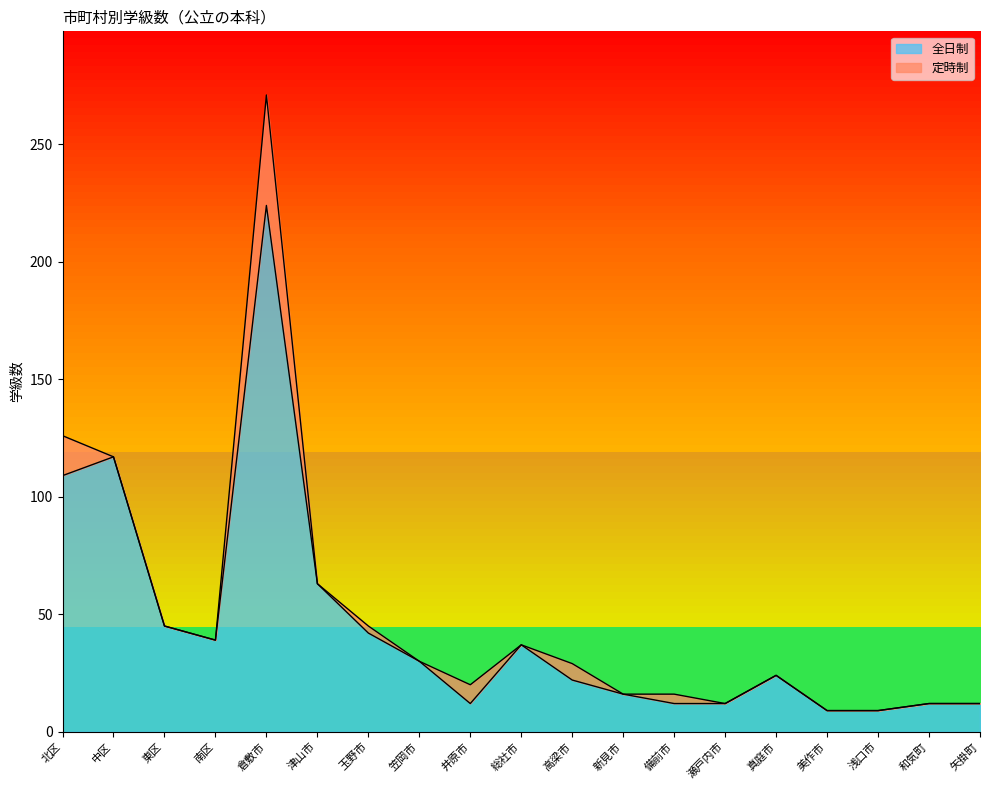

Rank the categories by value from lowest to highest.

美作市, 浅口市, 井原市, 備前市, 瀬戸内市, 和気町, 矢掛町, 新見市, 高梁市, 真庭市, 笠岡市, 総社市, 南区, 玉野市, 東区, 津山市, 北区, 中区, 倉敷市